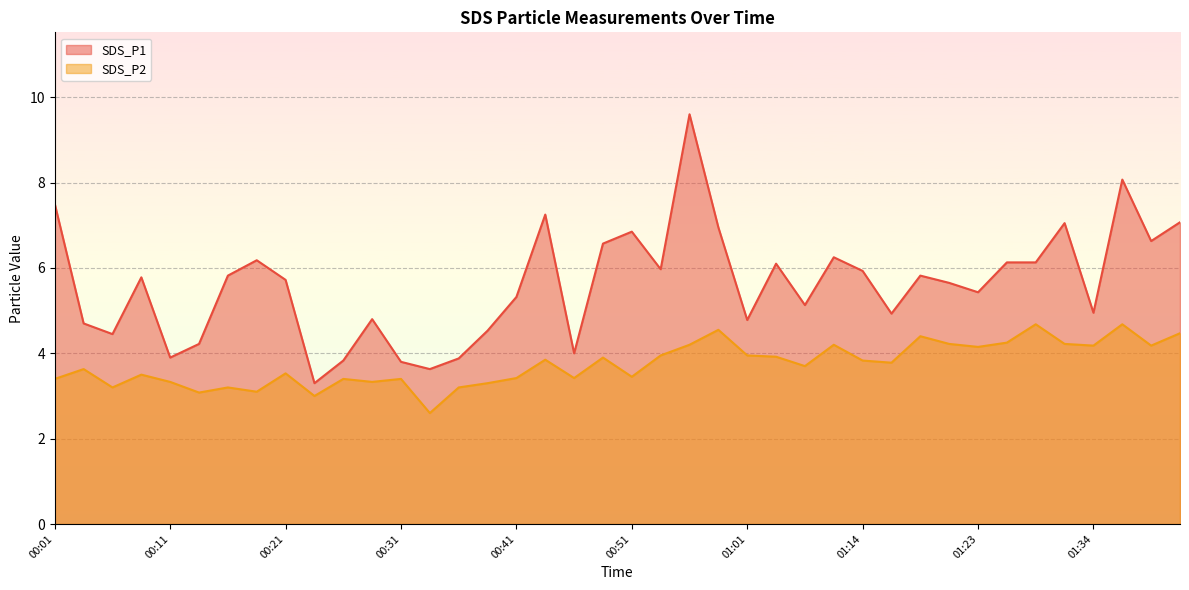

What is the label of the 39th point from the left?

01:39